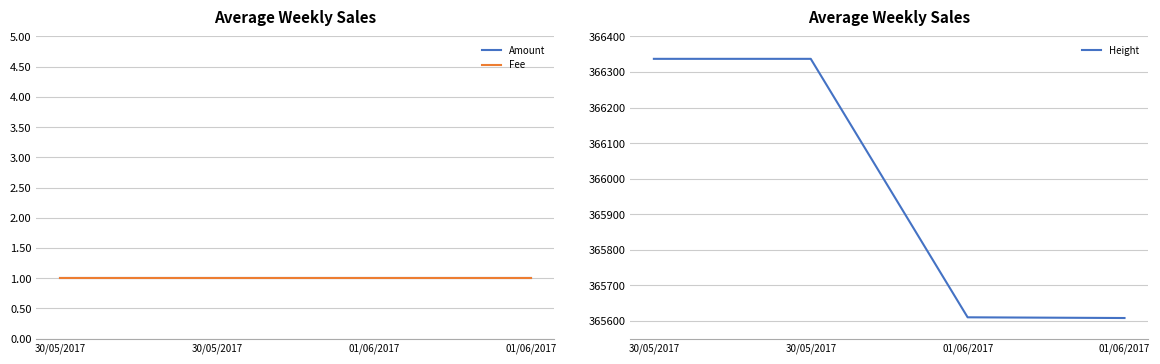

True or false: Fee has more than 1 interior local peaks.

False